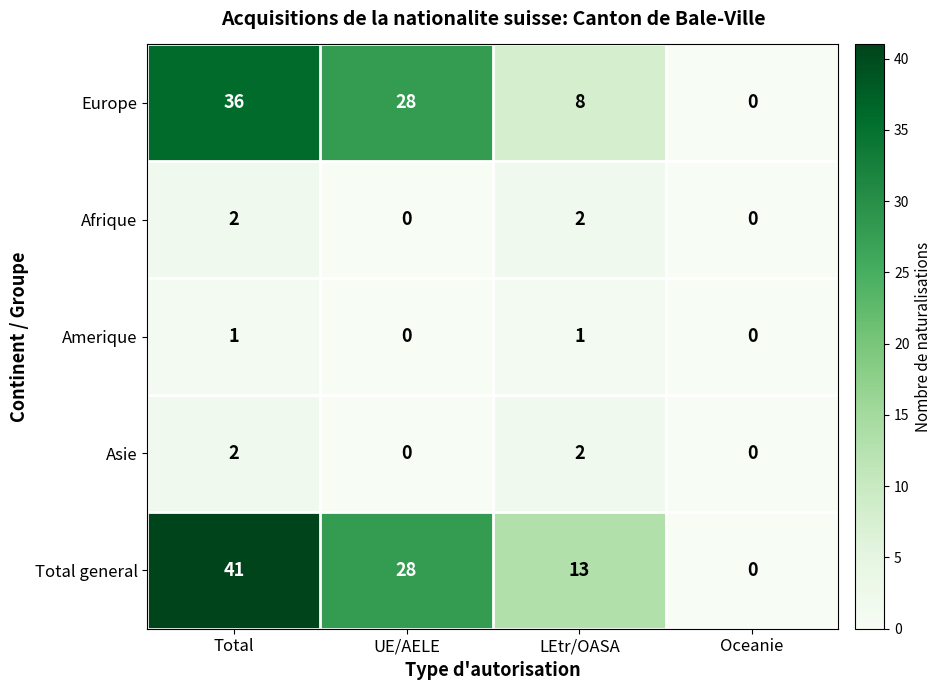

Is it true that Europe equals 36 at Total?

True